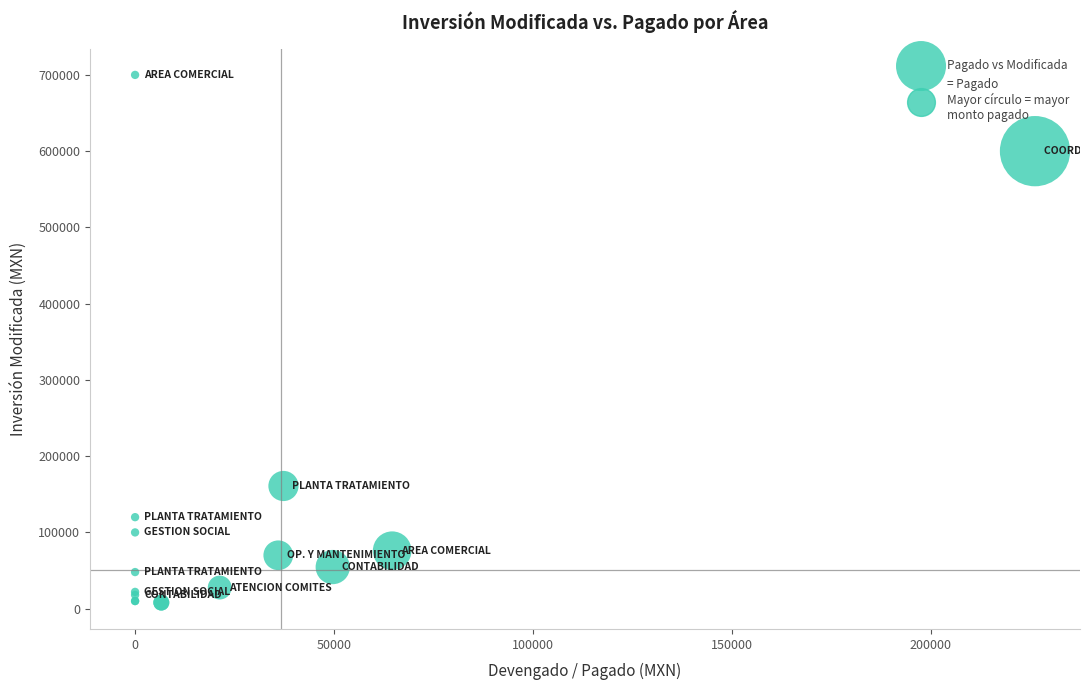

What Y value in the scatter plot is closest to 354000?

160887.7